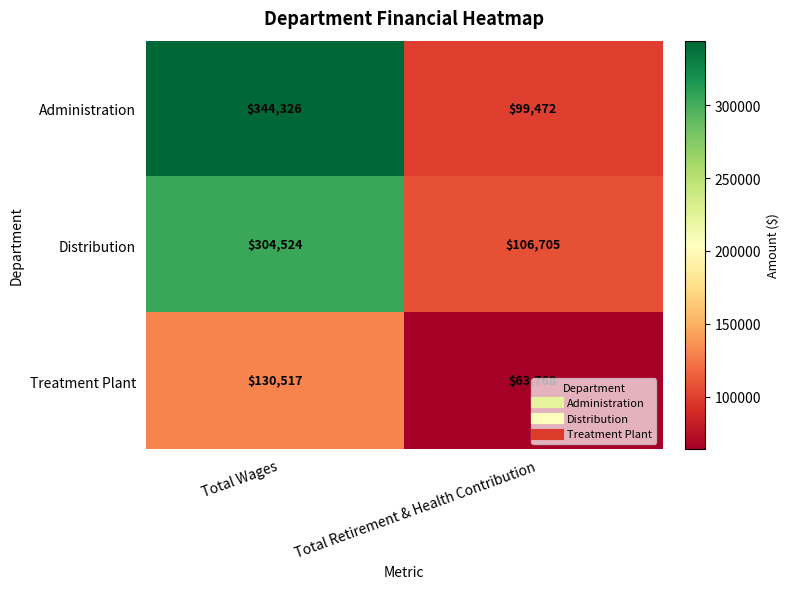

Is the value of Administration at Total Retirement & Health Contribution greater than the value of Treatment Plant at Total Retirement & Health Contribution?

Yes